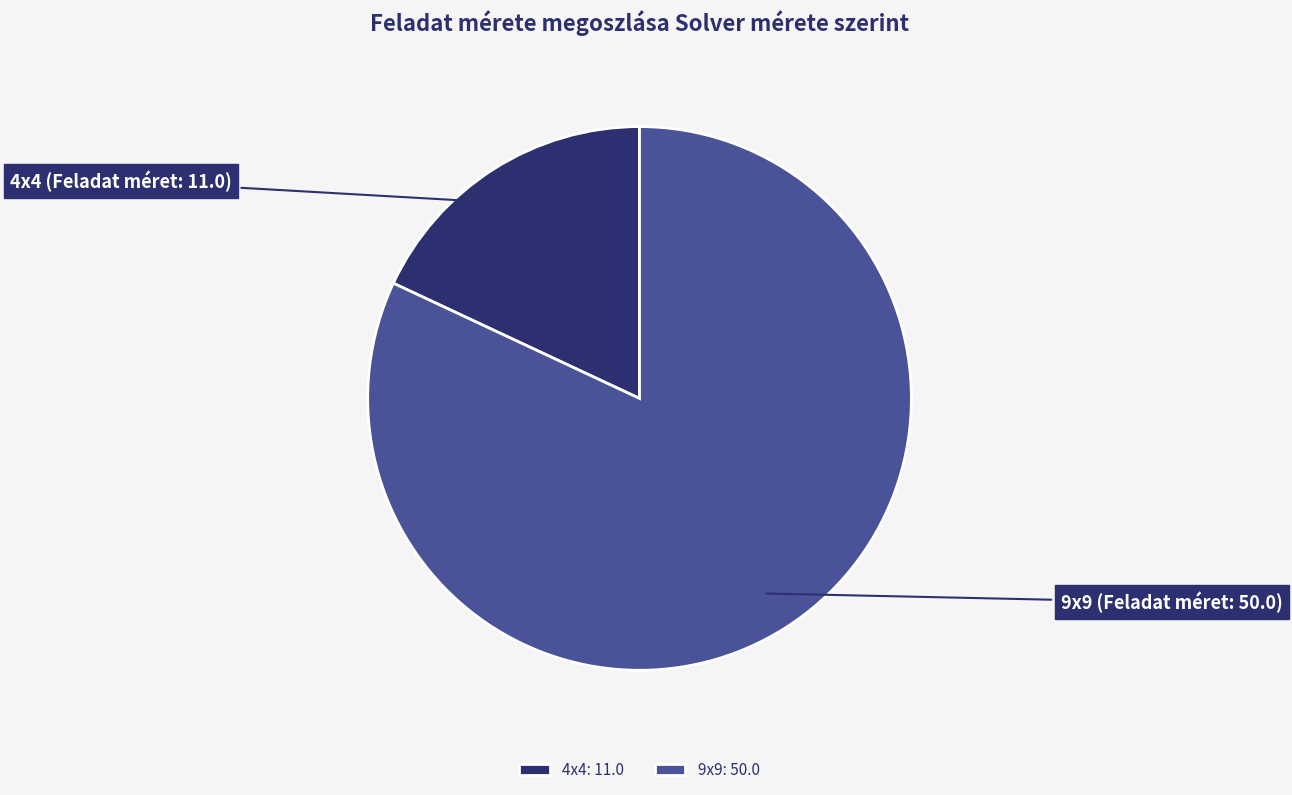

Is there any slice that represents more than half of the pie?

Yes